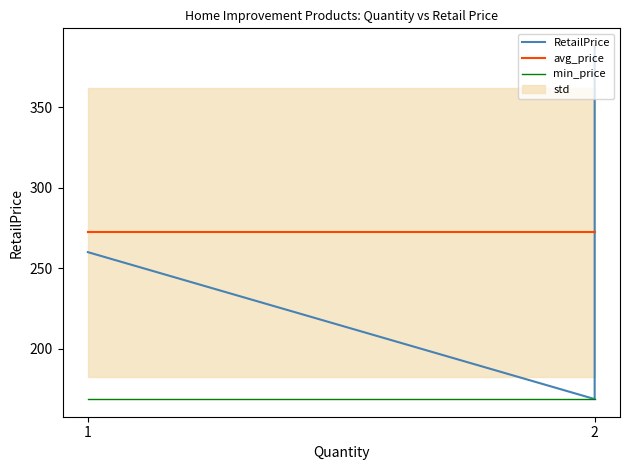

What is the difference between the highest and lowest values at 2?

103.5